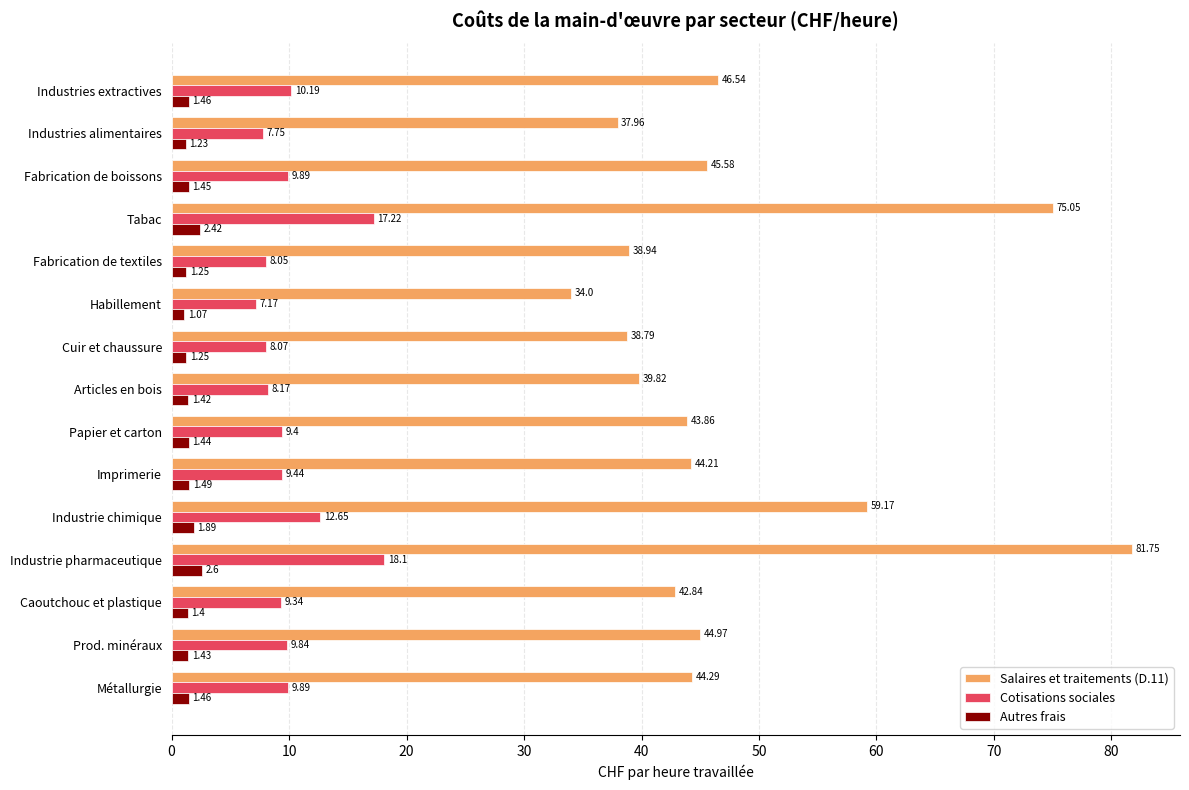

What is the difference between the highest and lowest values at Prod. minéraux?

43.5